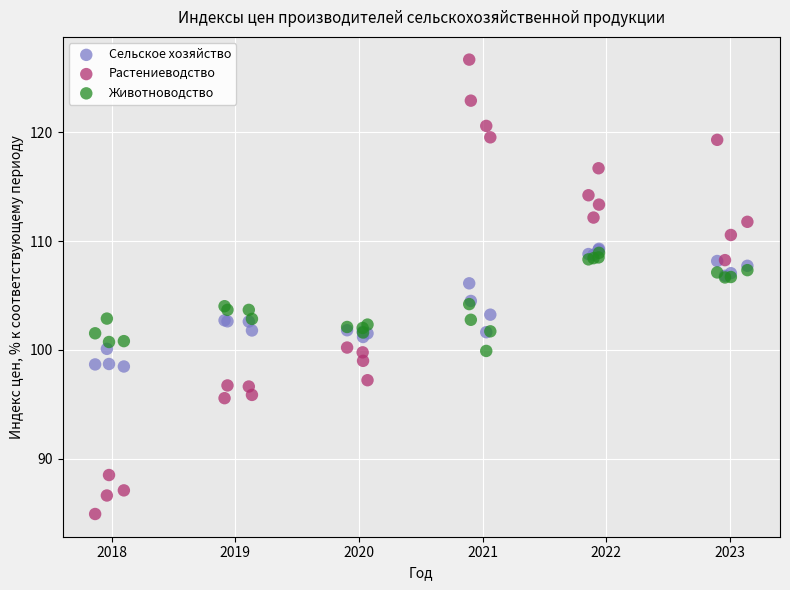

What are all the series names shown in the legend?

Сельское хозяйство, Растениеводство, Животноводство